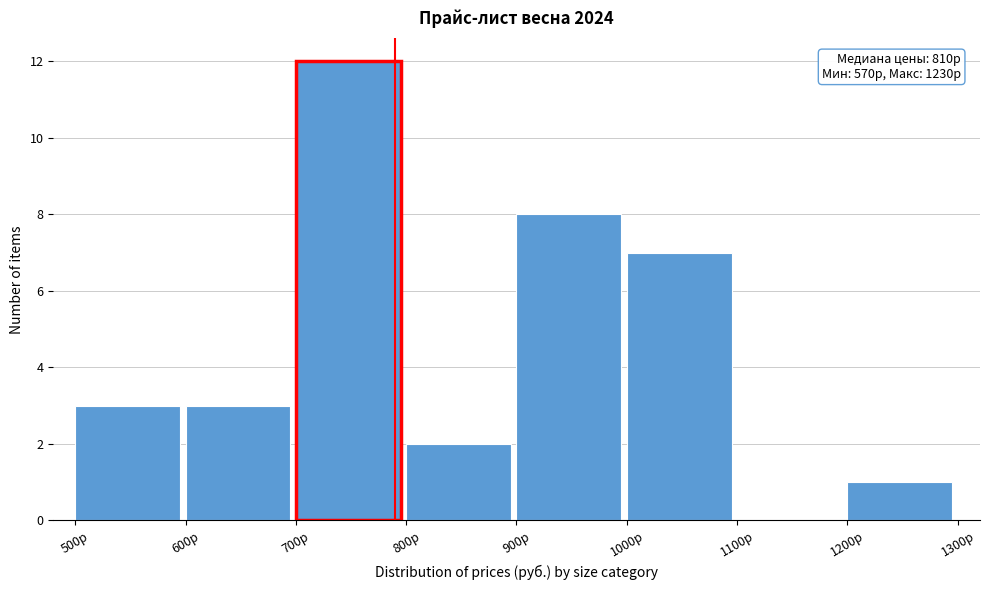

Reading left to right, extract all data points from this chart.

500р=3	600р=3	700р=12	800р=2	900р=8	1000р=7	1100р=0	1200р=1